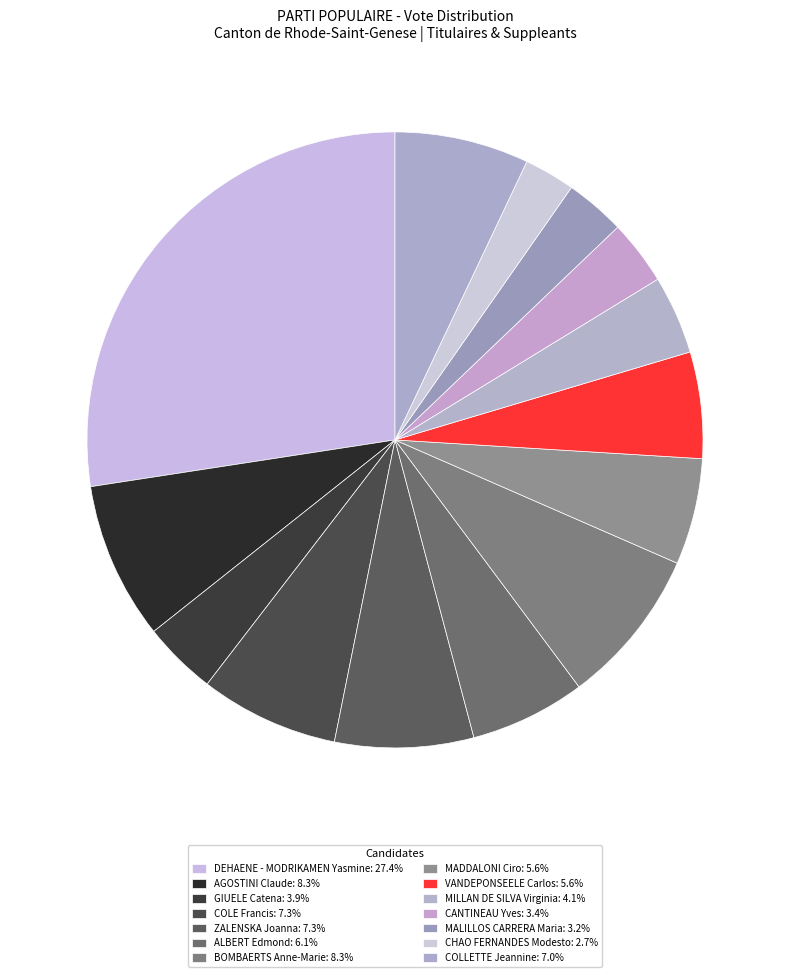

Is there any slice that represents more than half of the pie?

No